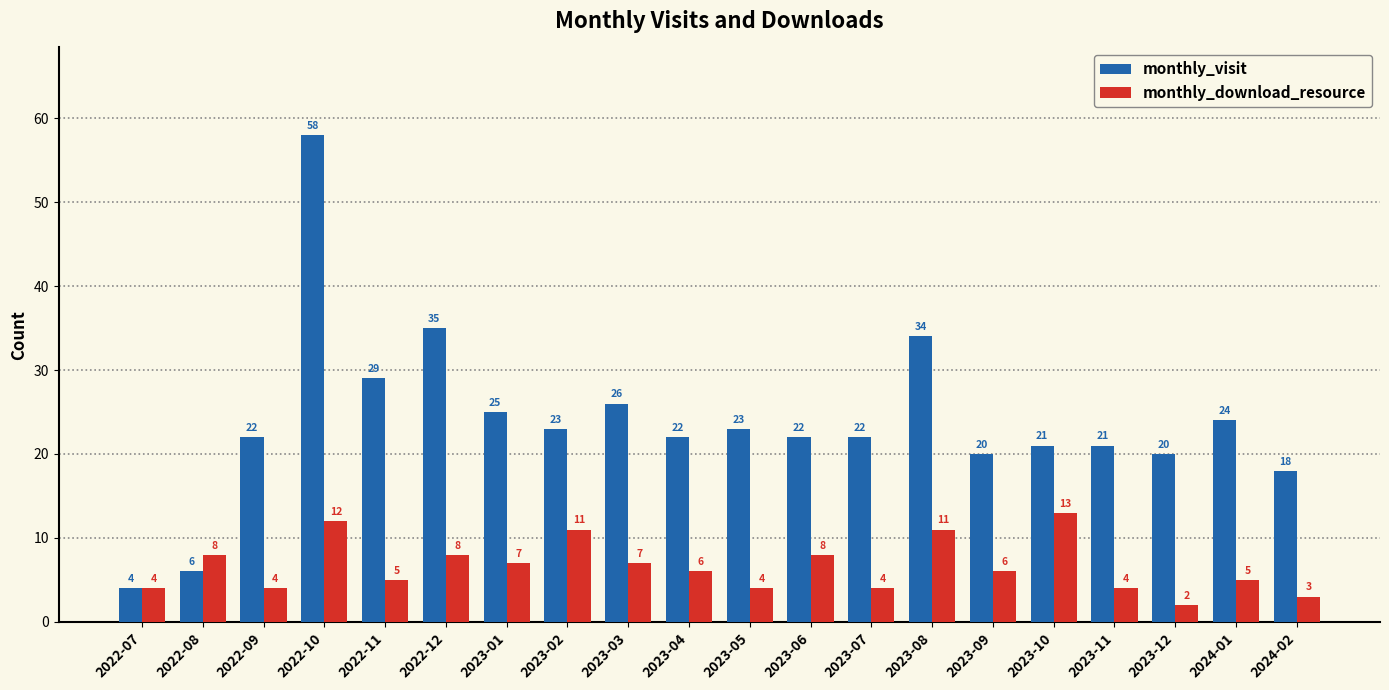

What is the difference between the highest and lowest values at 2023-05?

19